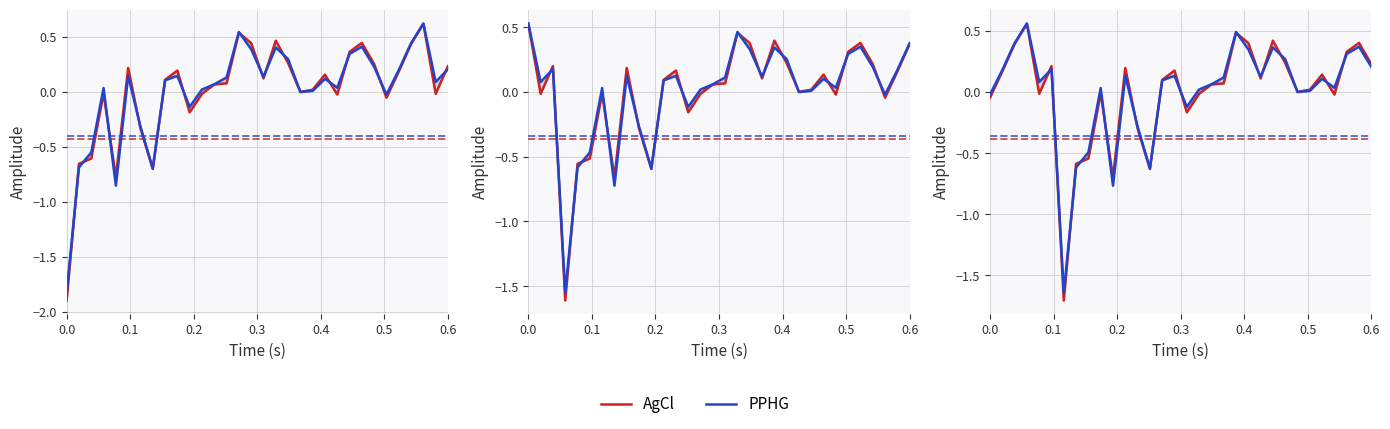

How many distinct data groups are displayed?

2